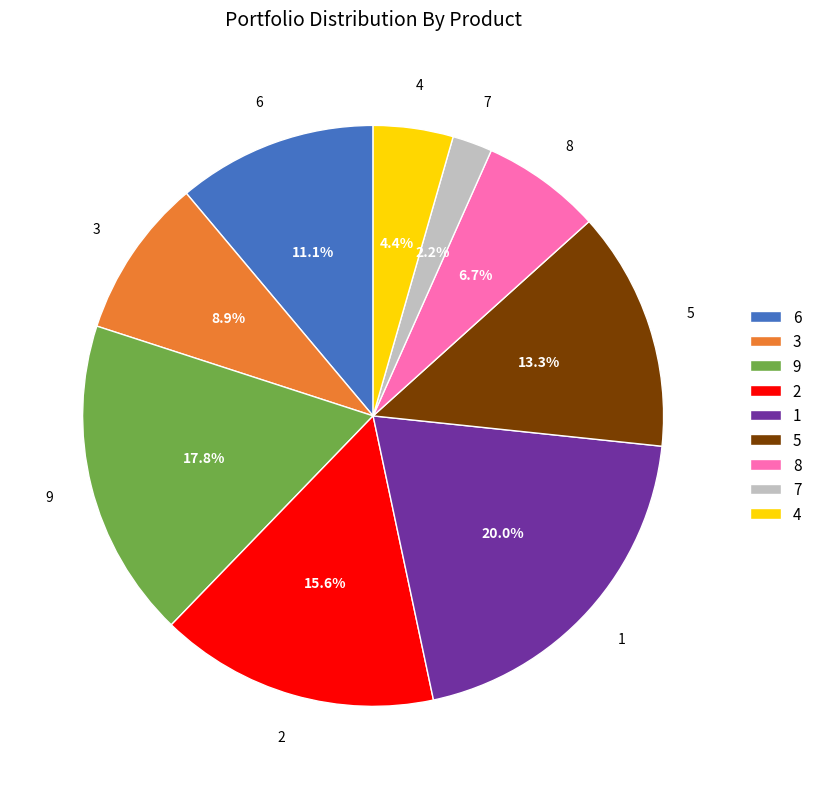

Rank the categories by value from lowest to highest.

7, 4, 8, 3, 6, 5, 2, 9, 1